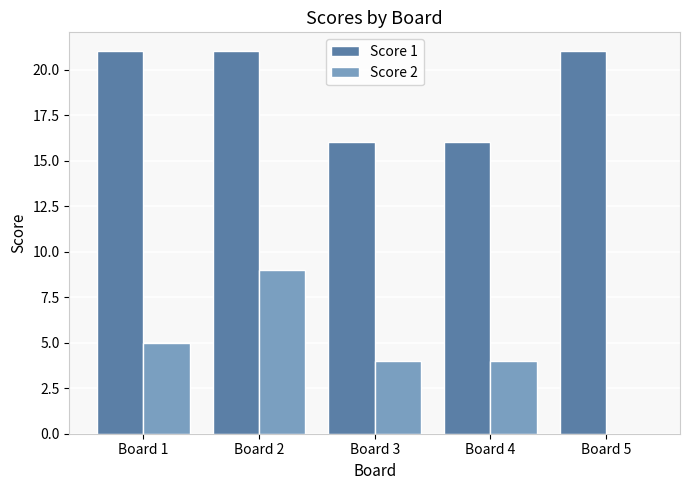

Reading right to left, transcribe all the data shown in this chart.

Score 1: Board 5=21	Board 4=16	Board 3=16	Board 2=21	Board 1=21
Score 2: Board 5=0	Board 4=4	Board 3=4	Board 2=9	Board 1=5